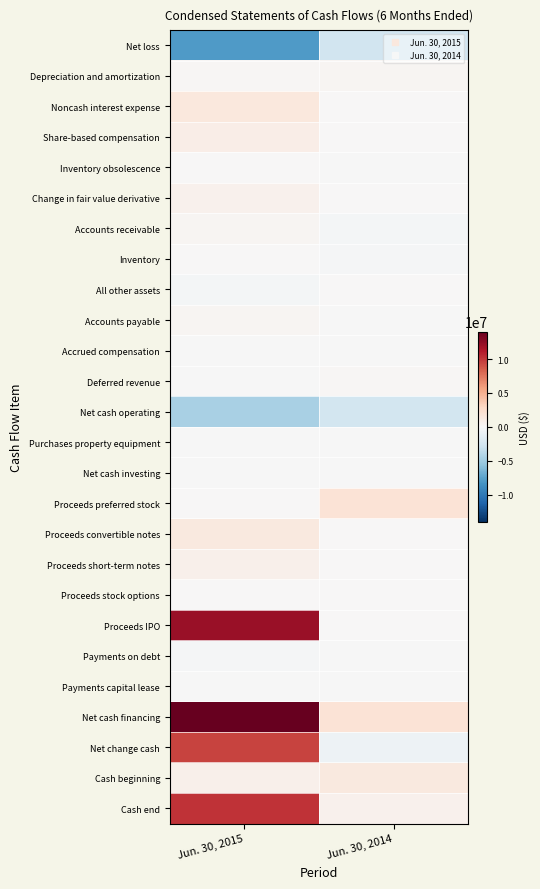

Which label corresponds to the smallest value in the chart?

Jun. 30, 2015